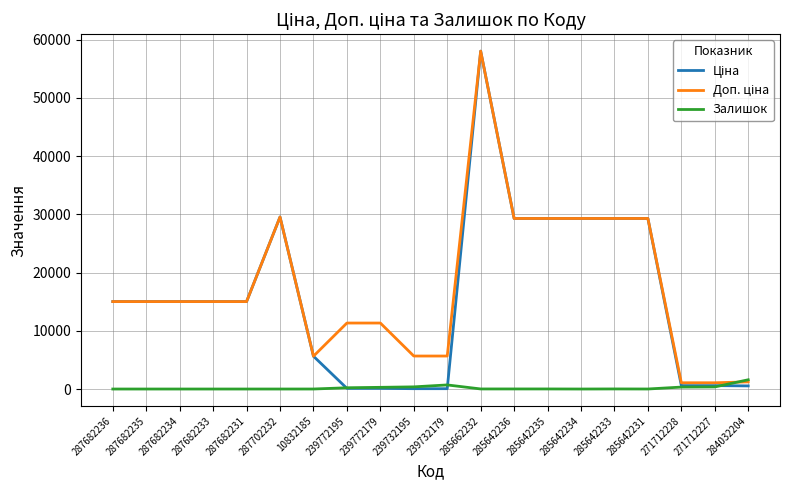

Which category has the highest value across all series?

285662232